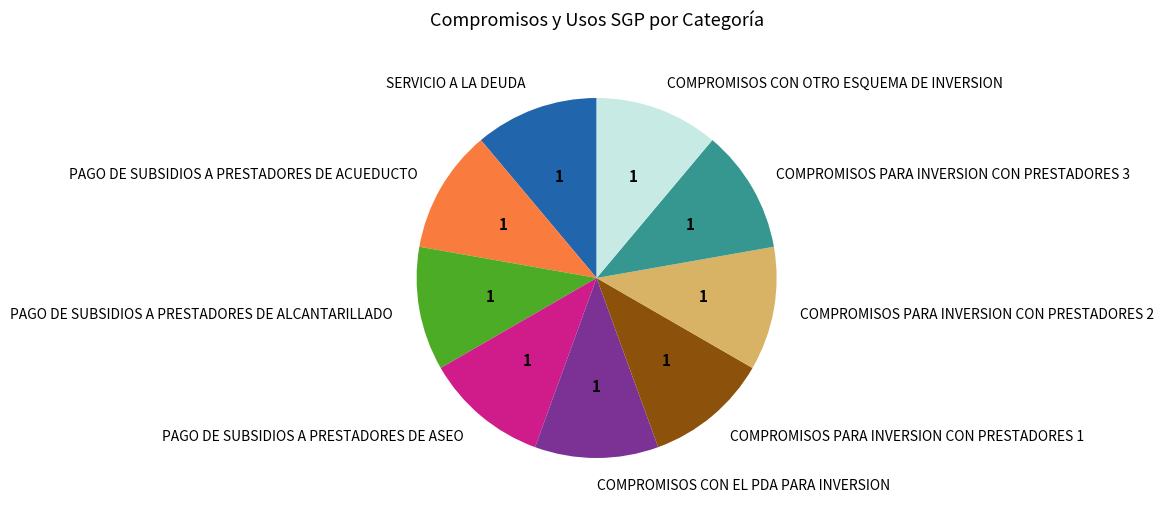

How many slices are in this pie chart?

9